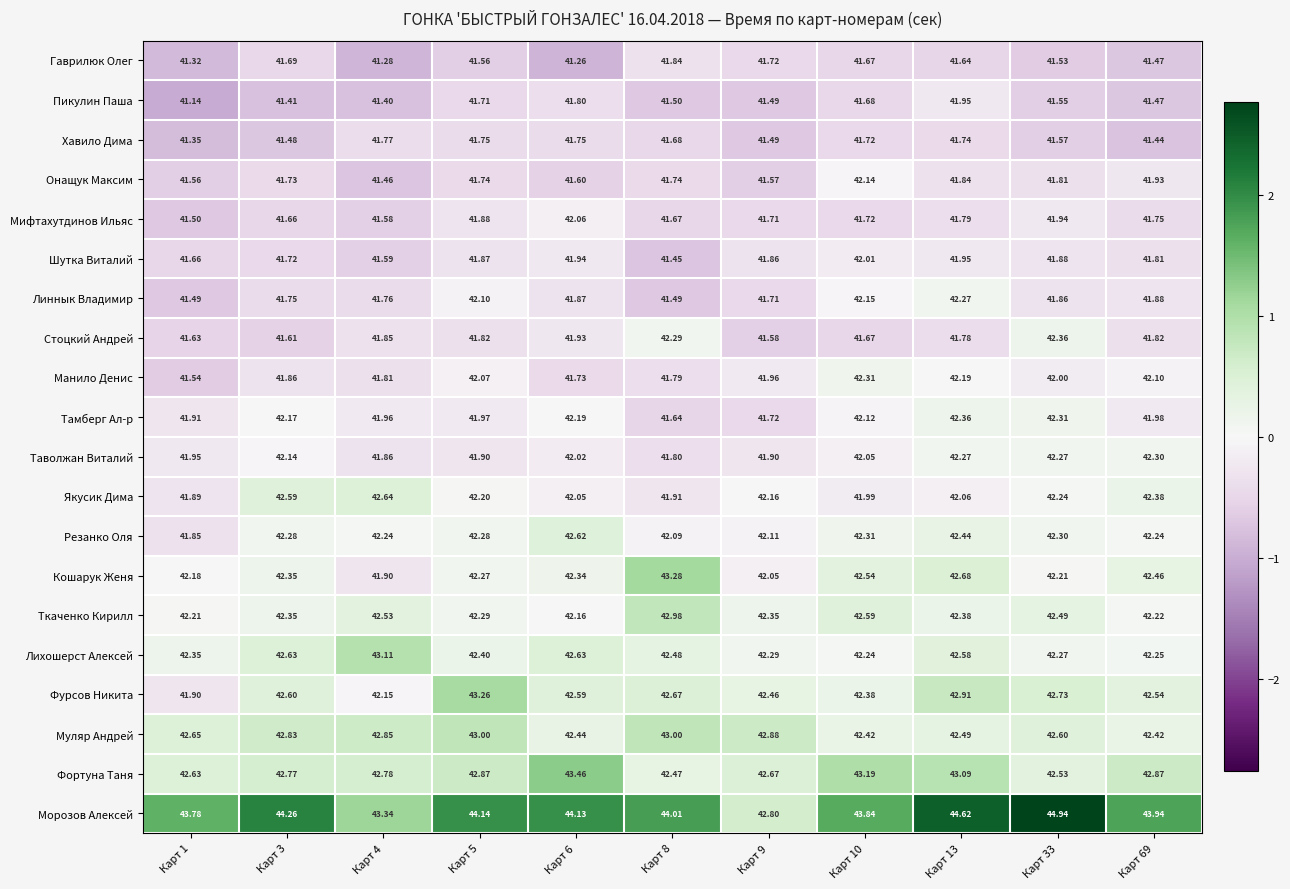

At Карт 8, list the series in order from largest to smallest.

Морозов Алексей, Кошарук Женя, Муляр Андрей, Ткаченко Кирилл, Фурсов Никита, Лихошерст Алексей, Фортуна Таня, Стоцкий Андрей, Резанко Оля, Якусик Дима, Гаврилюк Олег, Таволжан Виталий, Манило Денис, Онащук Максим, Хавило Дима, Мифтахутдинов Ильяс, Тамберг Ал-р, Пикулин Паша, Линнык Владимир, Шутка Виталий